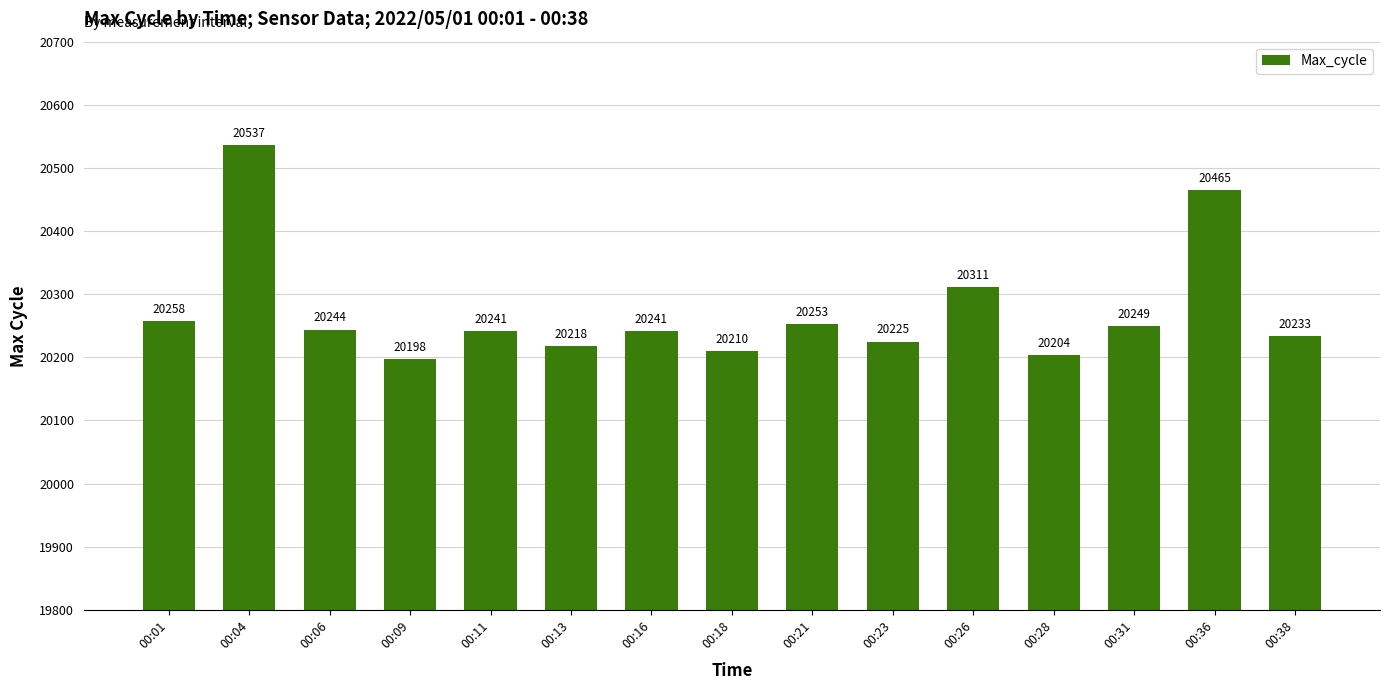

At which category does the chart reach its peak across all series?

00:04